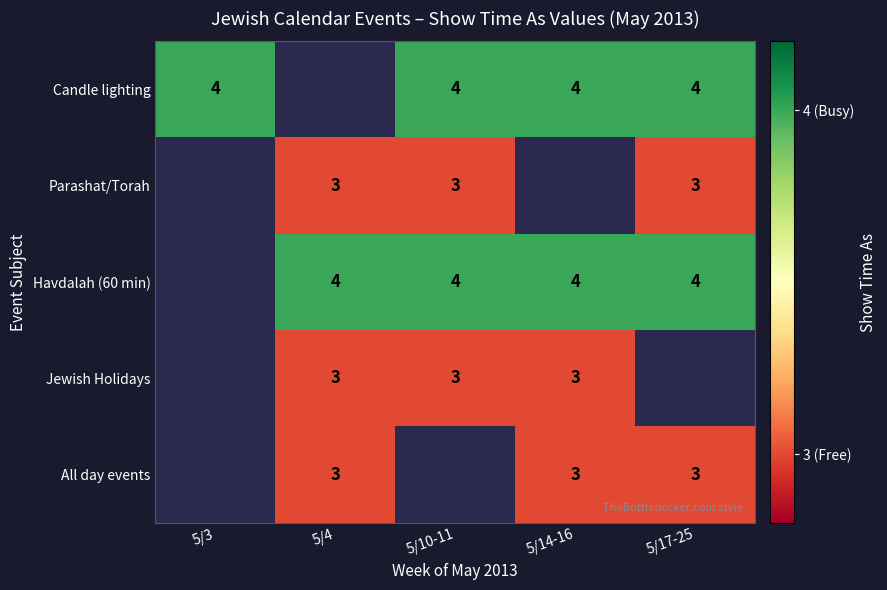

The value of Candle lighting at 5/10-11 is 4. True or false?

True